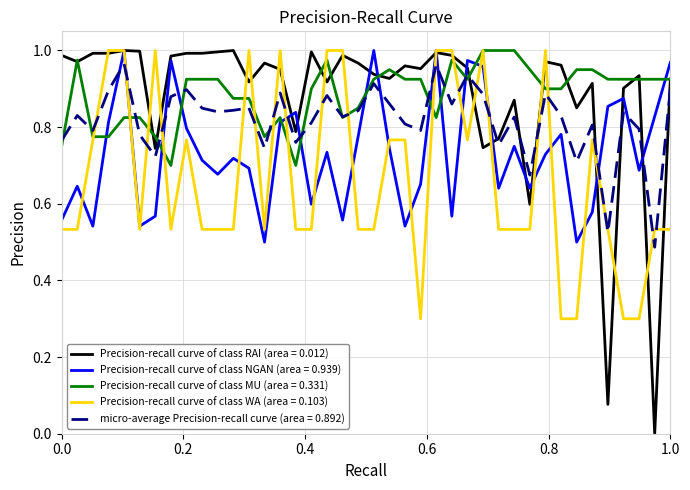

Which series has the widest spread of values?

Precision-recall curve of class RAI (area = 0.012)